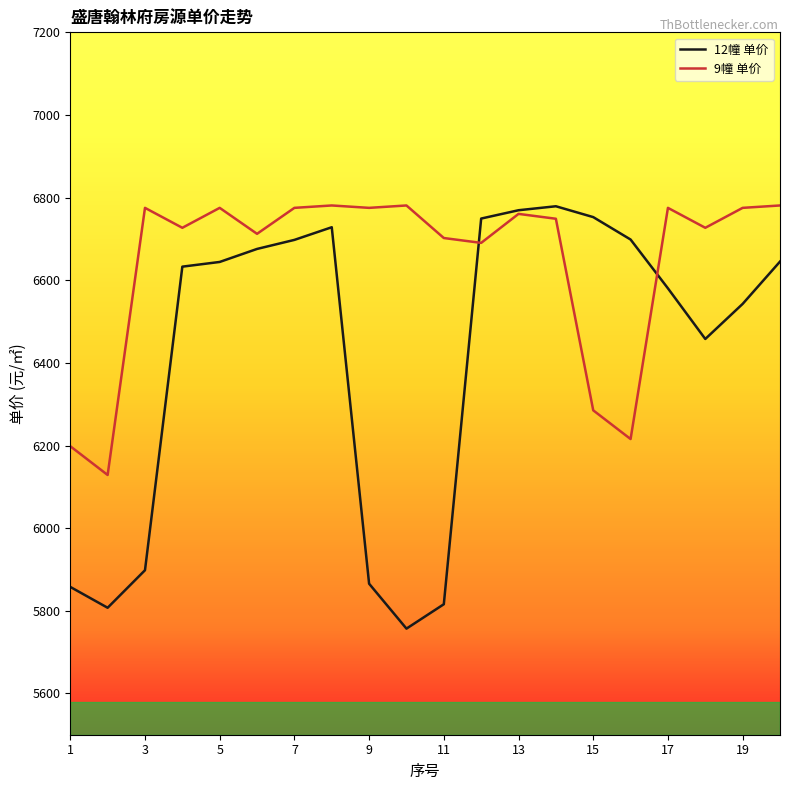

Which series has the widest spread of values?

12幢 单价